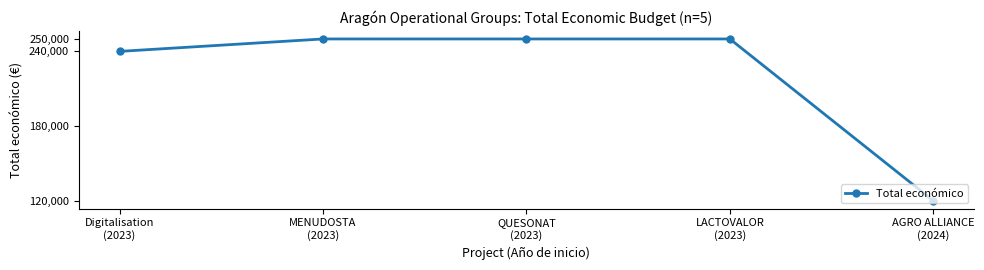

What is the greatest value displayed?

250000